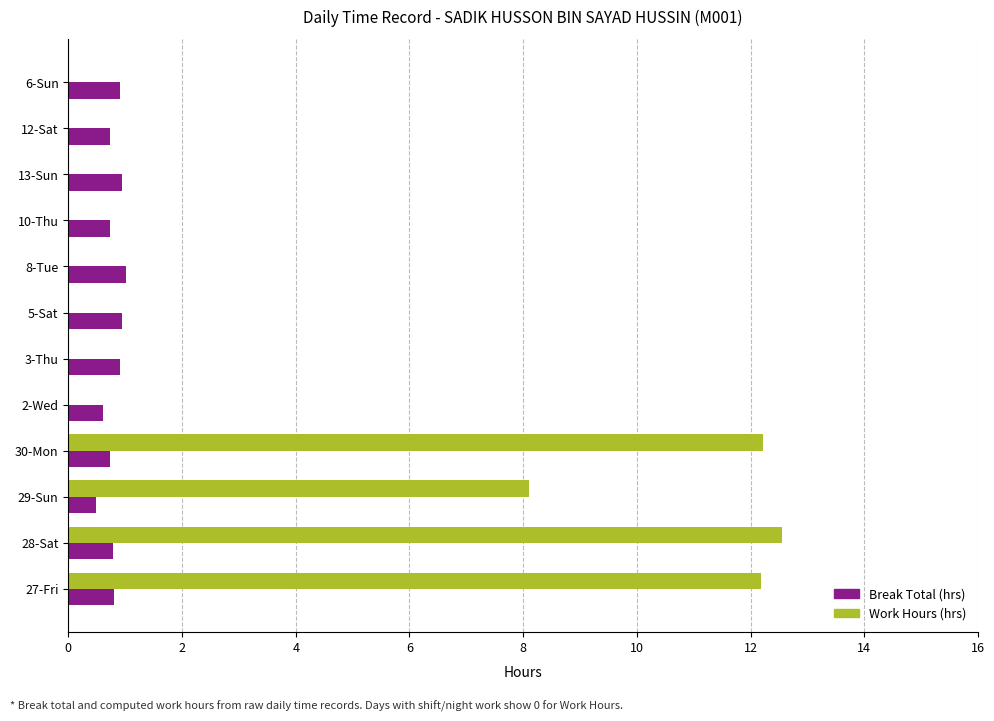

Which series has the widest spread of values?

Work Hours (hrs)